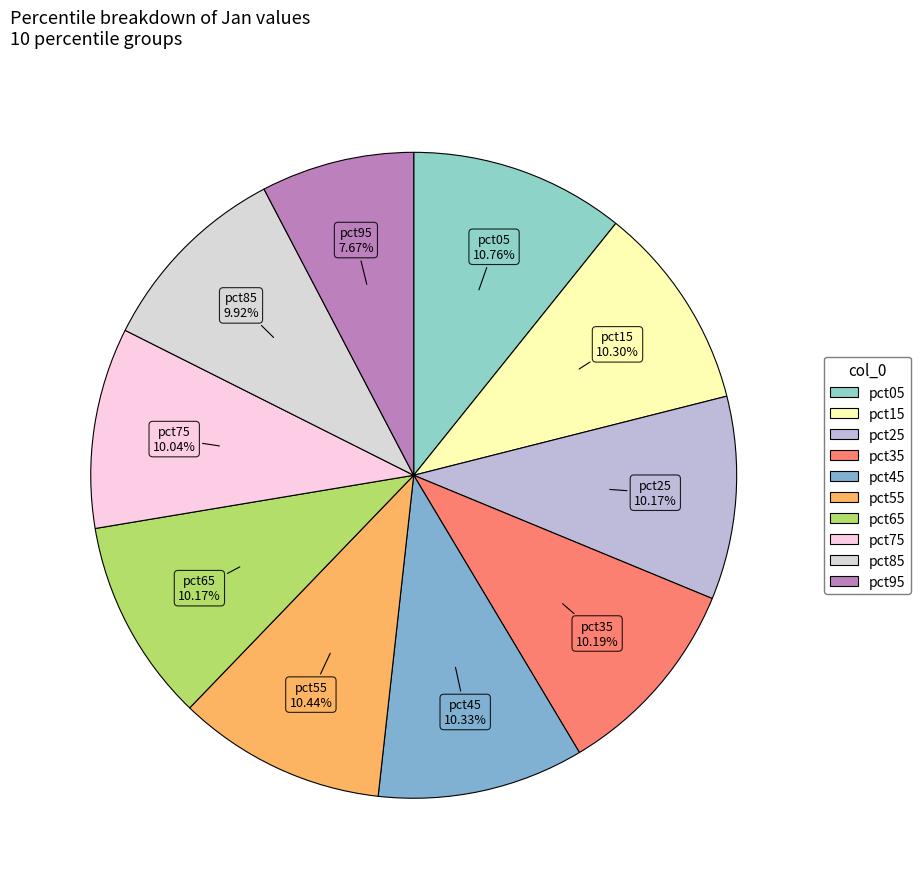

Combined, what portion of the pie is pct35 and pct05?

21.0%